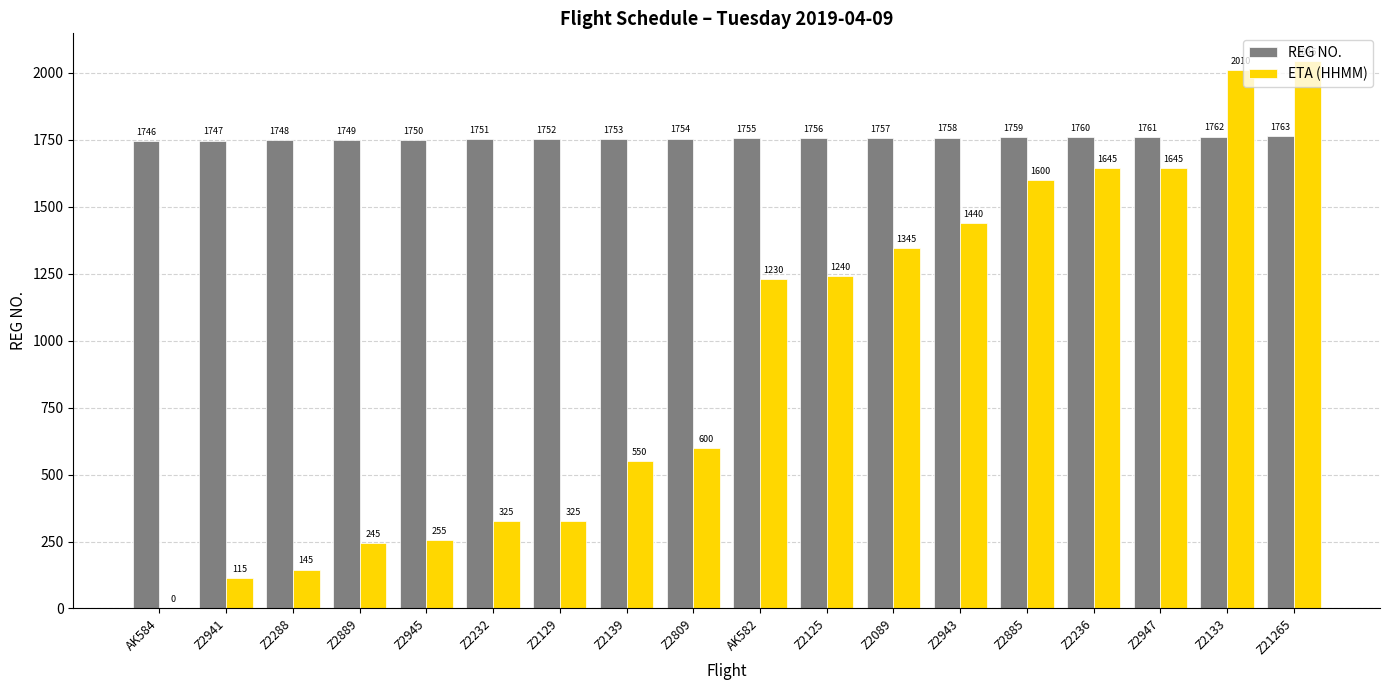

What is the greatest value displayed?

2045